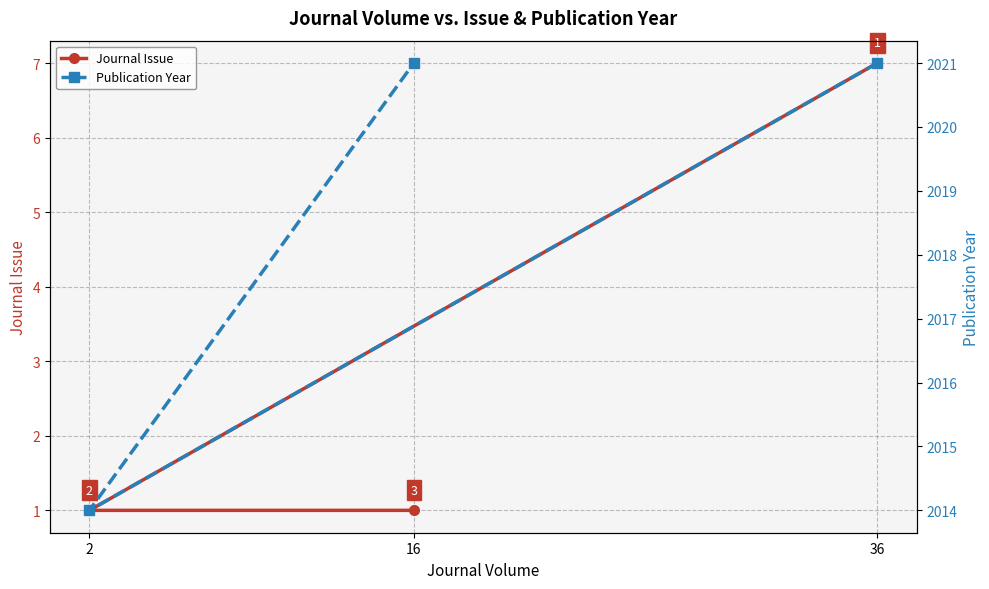

The Publication Year series shows 2014 at 2. True or false?

True